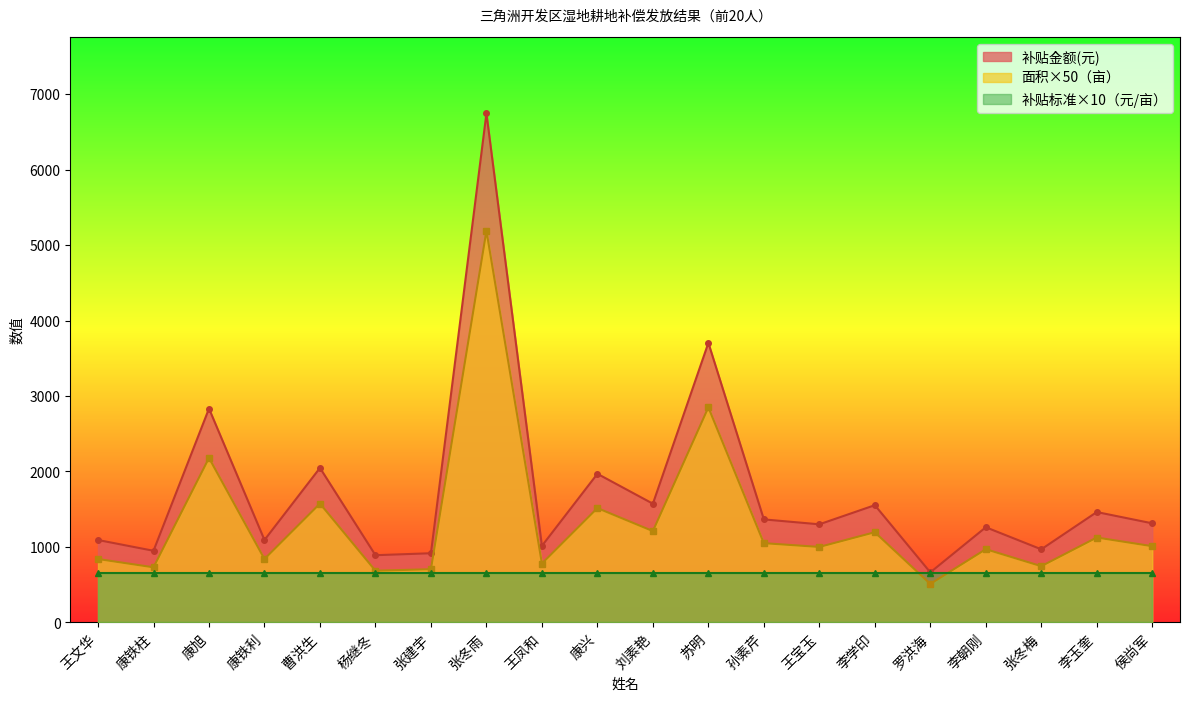

Where is the first local minimum for 补贴金额(元)?

康铁柱